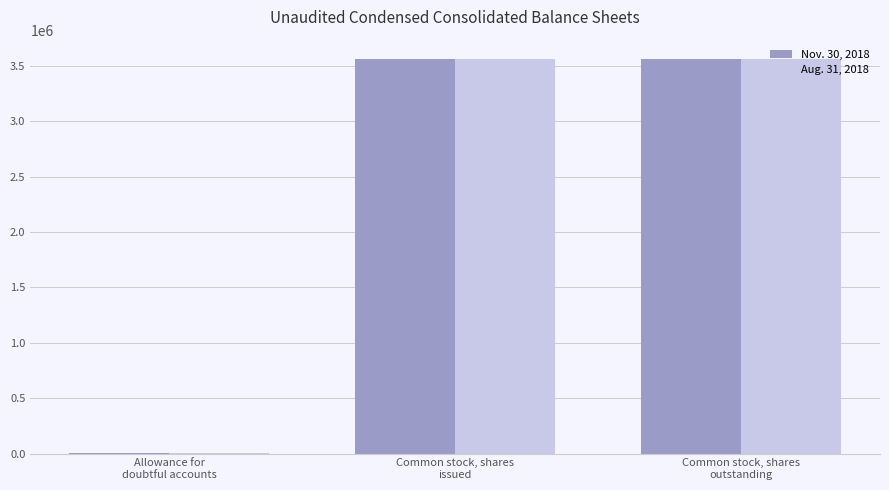

Count the number of data series in this chart.

2